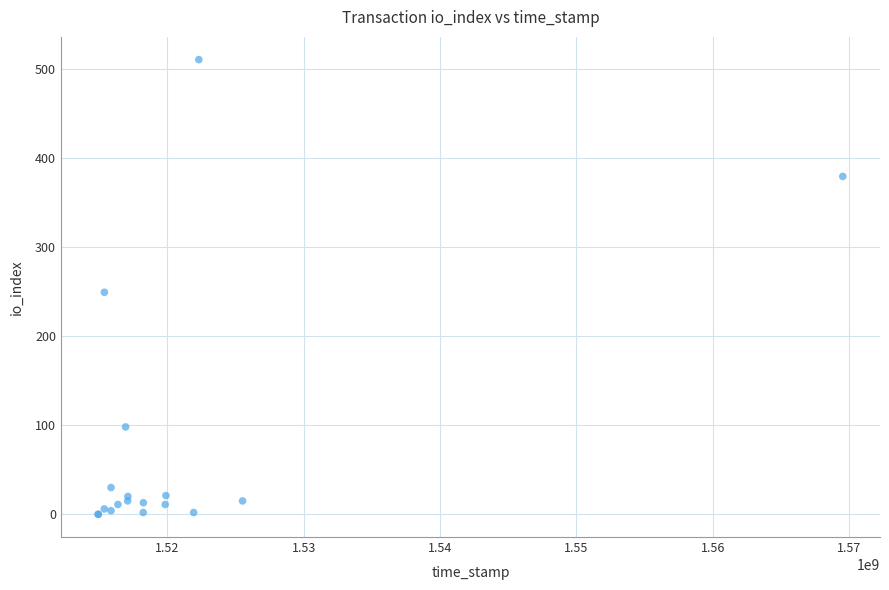

What Y value in the scatter plot is closest to 255?

249